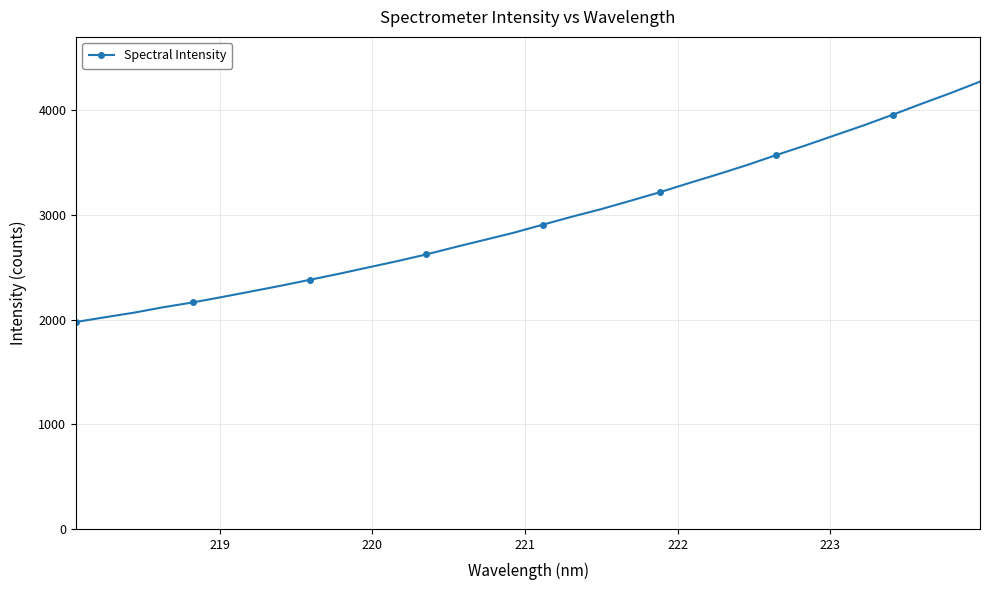

What is the smallest value displayed?

1976.7